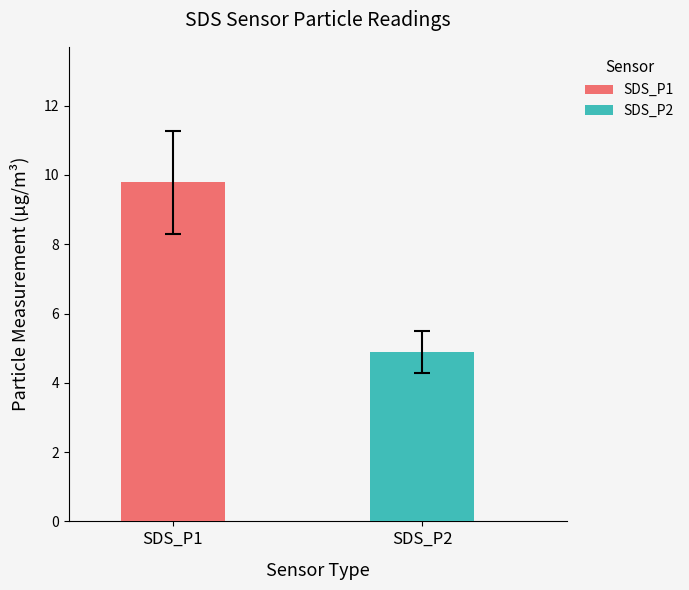

What is the highest value of the SDS_P2 series?

4.9